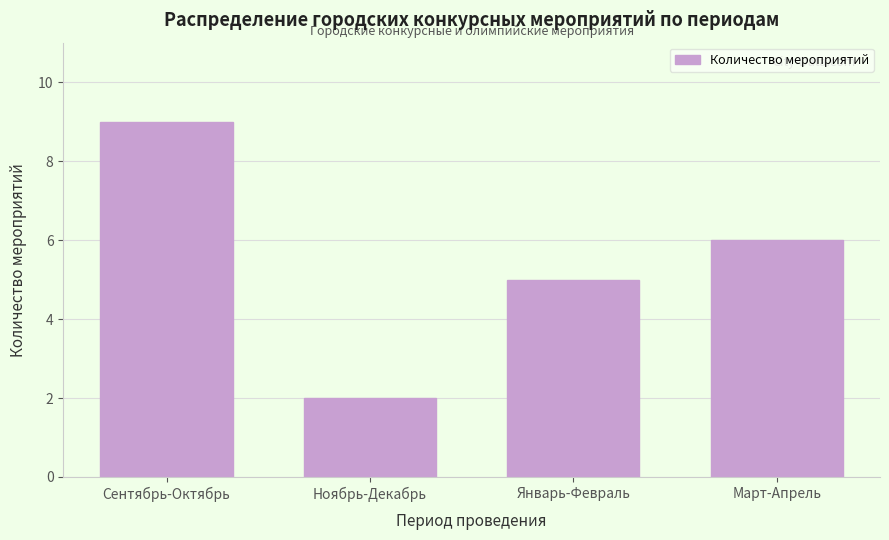

Reading left to right, what are all the values shown in this chart?

Сентябрь-Октябрь=9	Ноябрь-Декабрь=2	Январь-Февраль=5	Март-Апрель=6